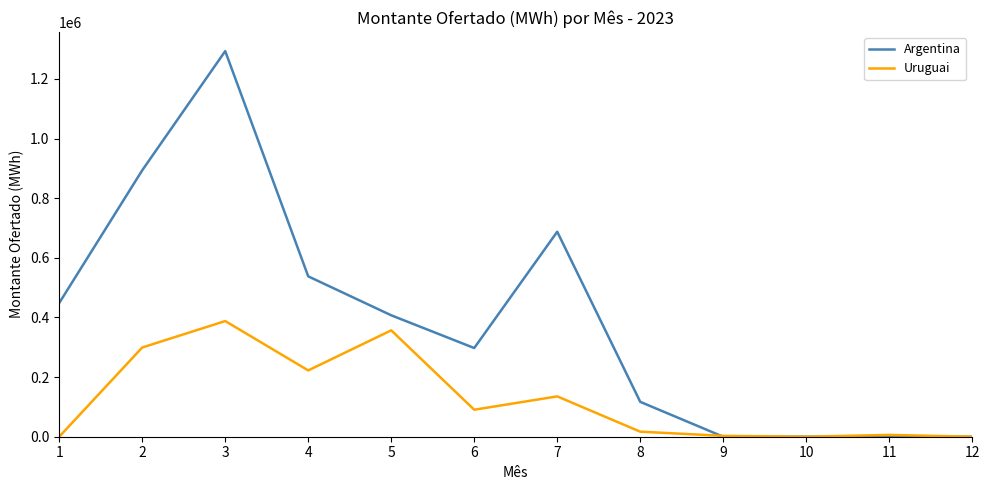

What is the highest value of the Uruguai series?

387857.9